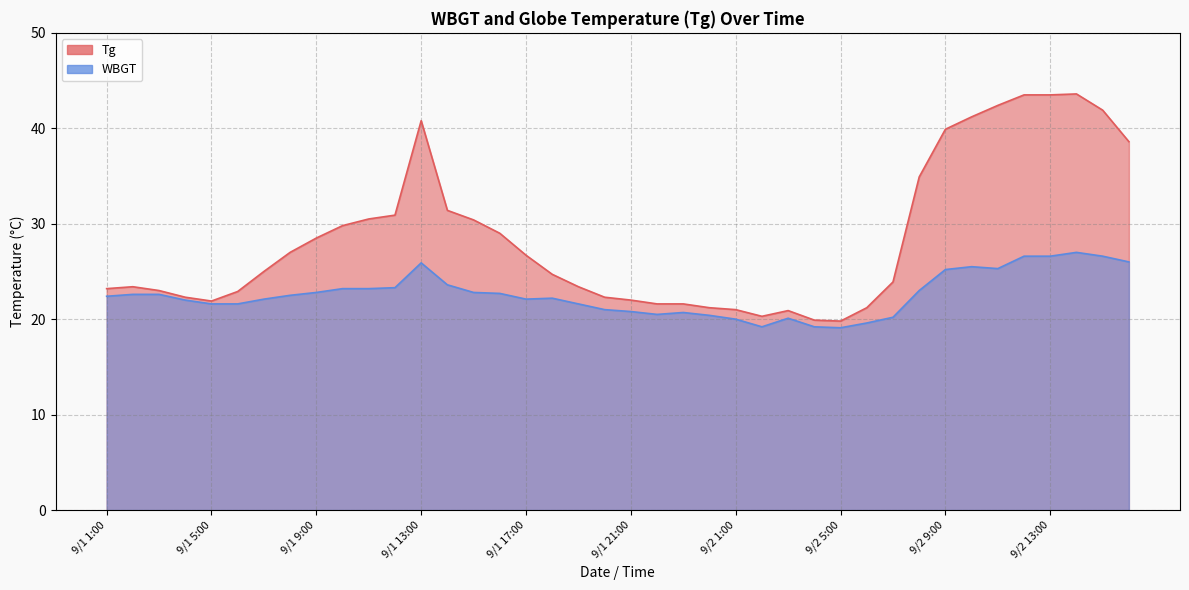

What is the value of the Tg point at the 5th from the left?

21.9